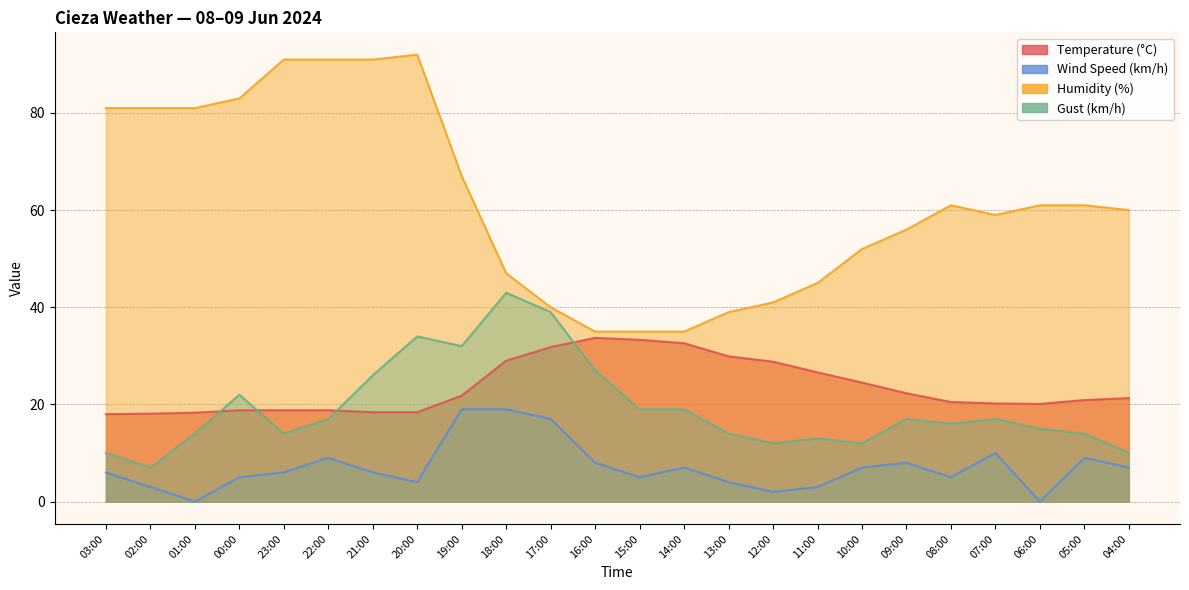

The Wind Speed (km/h) series shows 10.0 at 07:00. True or false?

True